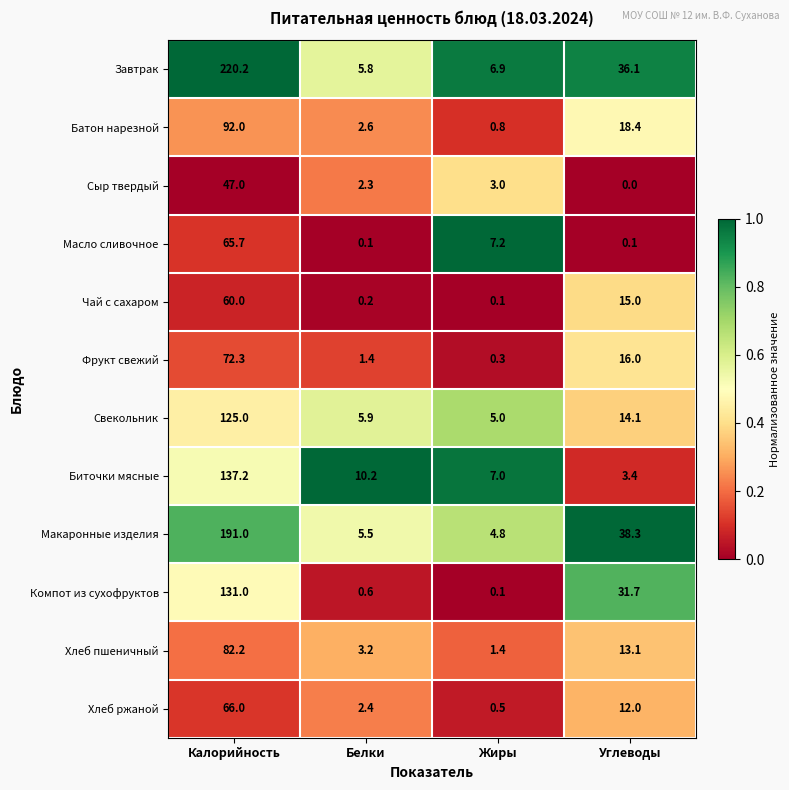

At which label does Компот из сухофруктов first exceed 31?

Калорийность